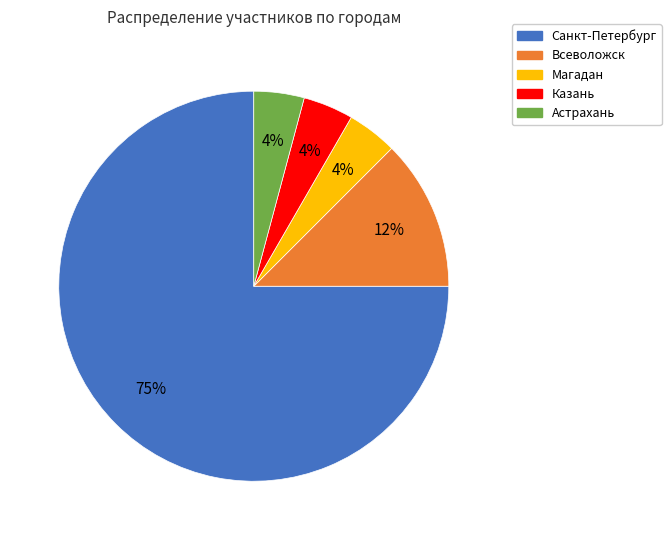

Approximately how many times larger is the value at Магадан compared to Казань?

1.0